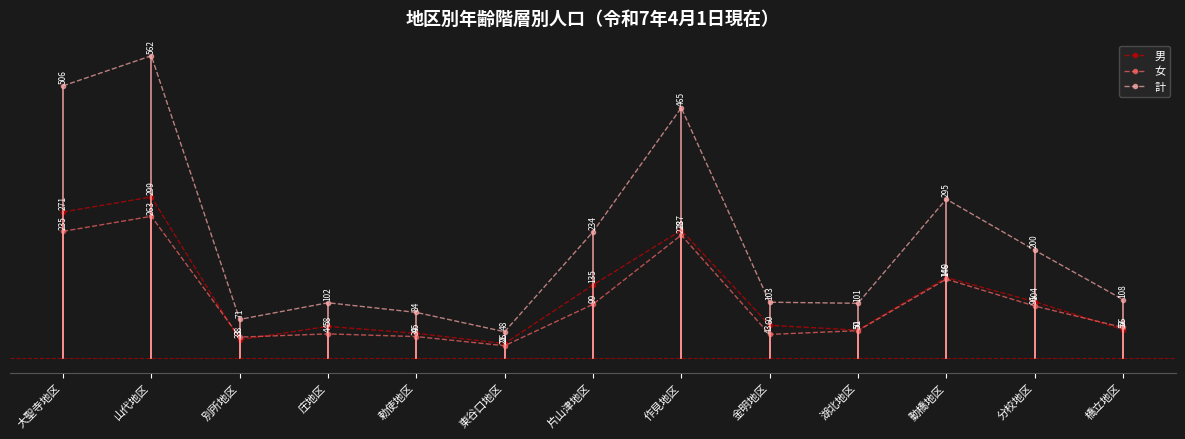

How many data points does each series have?

13